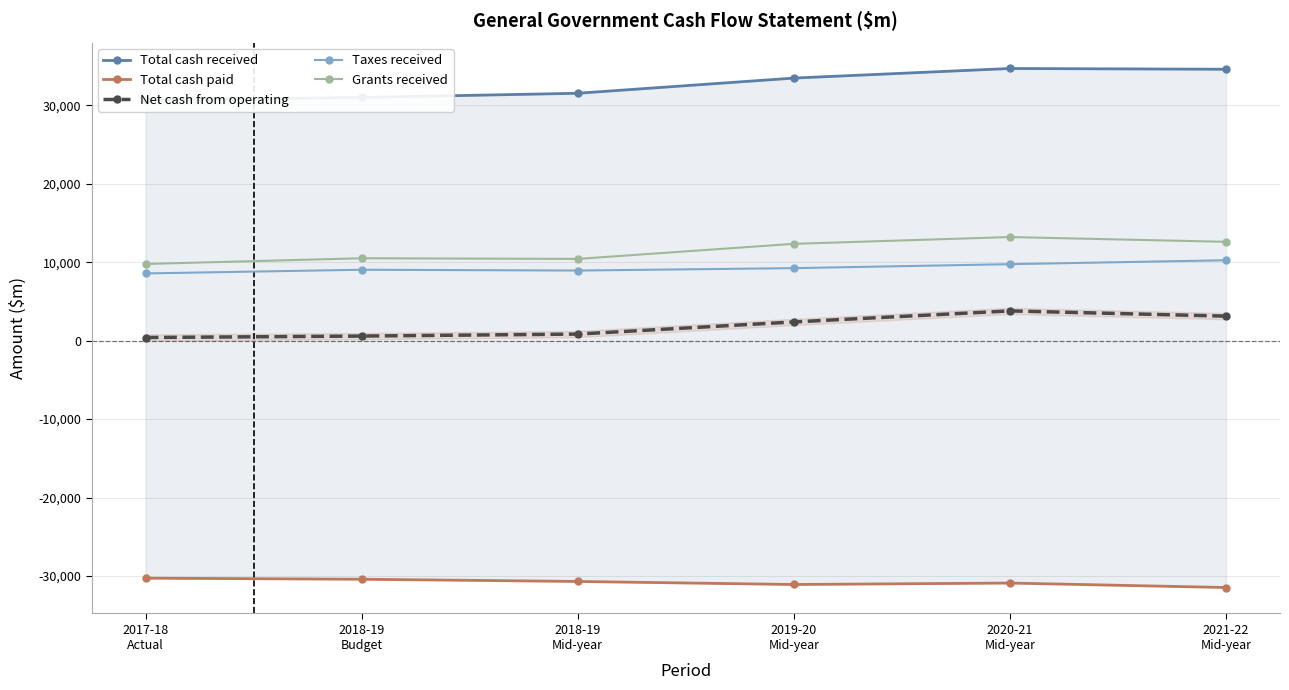

What is the sum of the Total cash received values at 2020-21
Mid-year and 2018-19
Budget?

65676